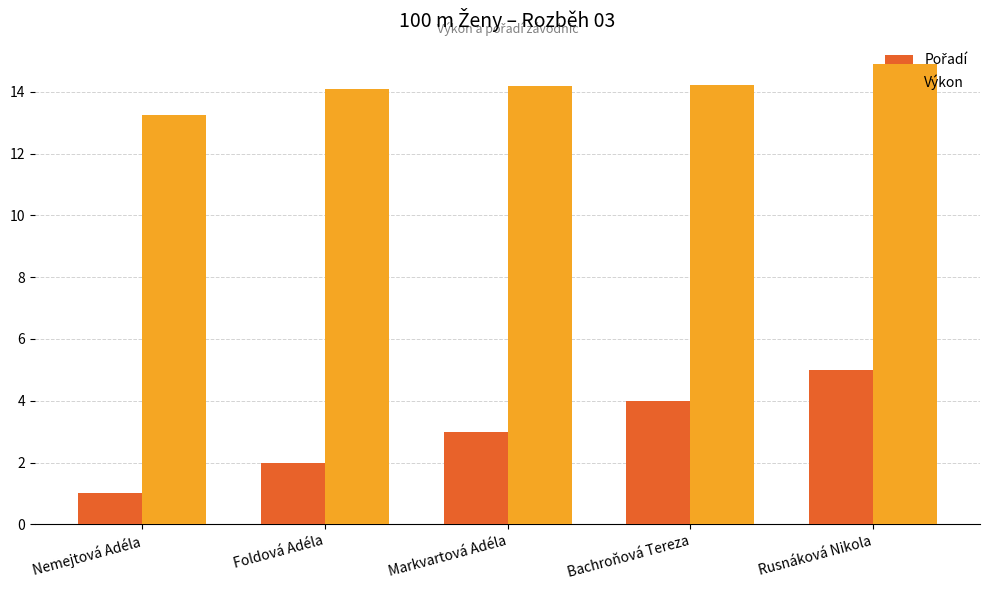

Read the Výkon value at Foldová Adéla.

14.1